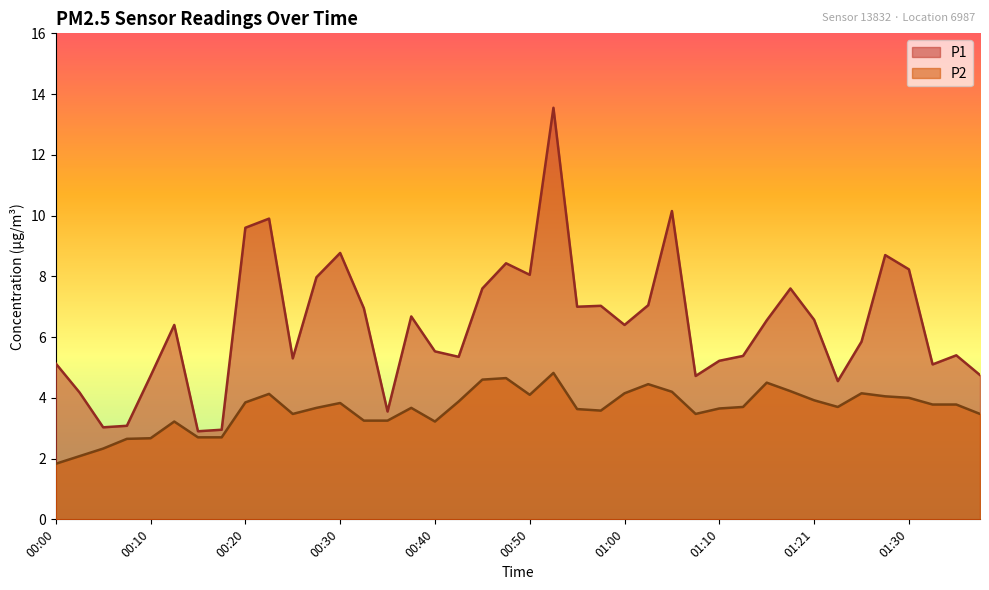

What is the highest value of the P1 series?

13.6